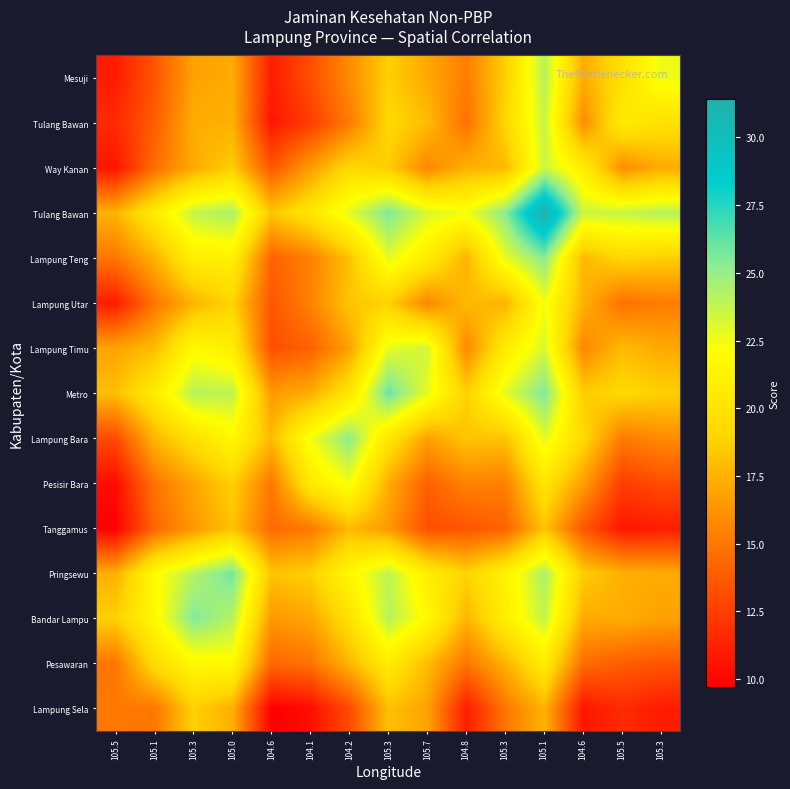

Which category has the highest value across all series?

105.1